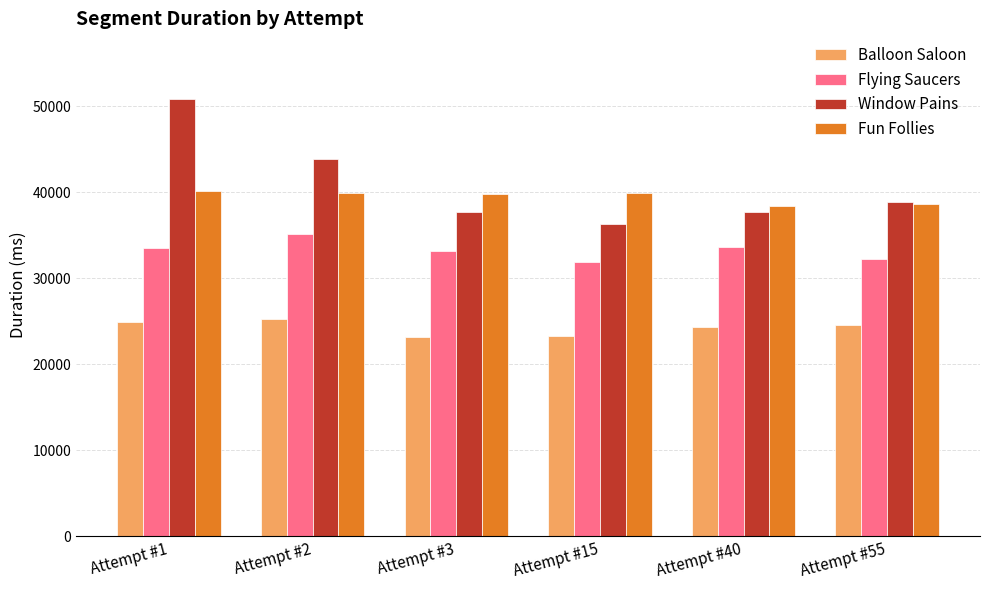

At which label is Fun Follies closest to 39266?

Attempt #3